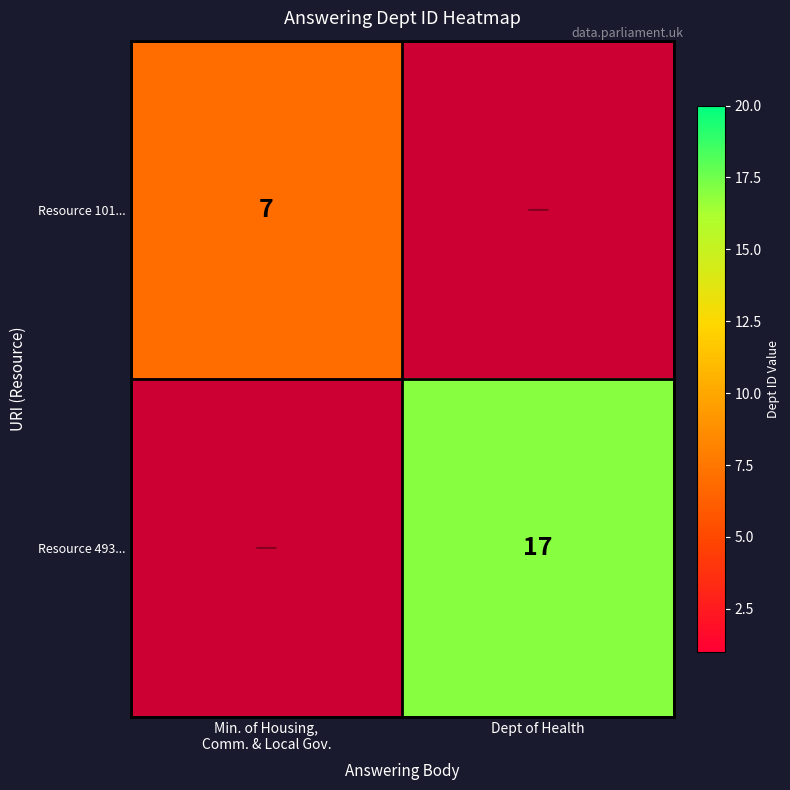

Rank the series by their average value, from highest to lowest.

Resource 493..., Resource 101...